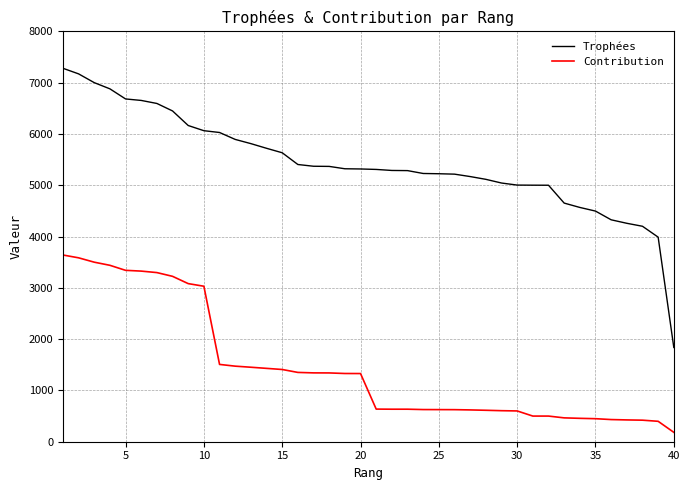

What is the difference between the maximum and minimum values in the Trophées series?

5443